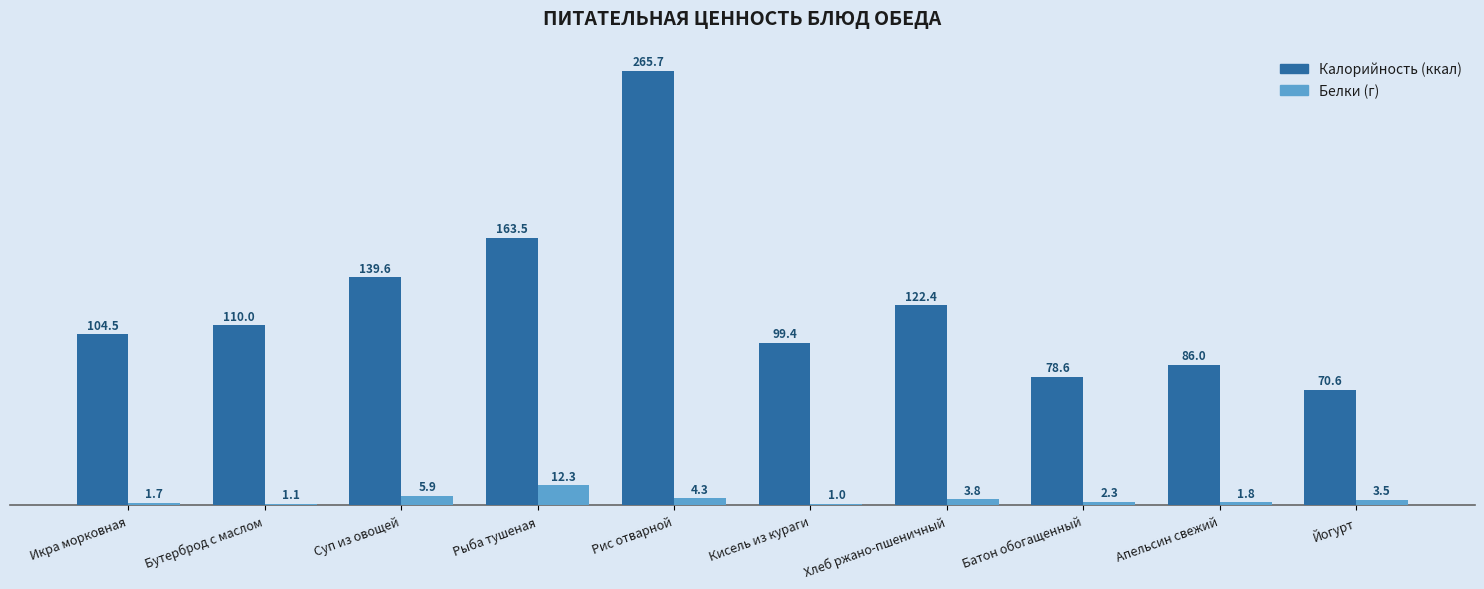

What is the spread (max minus min) of values at Рыба тушеная?

151.2